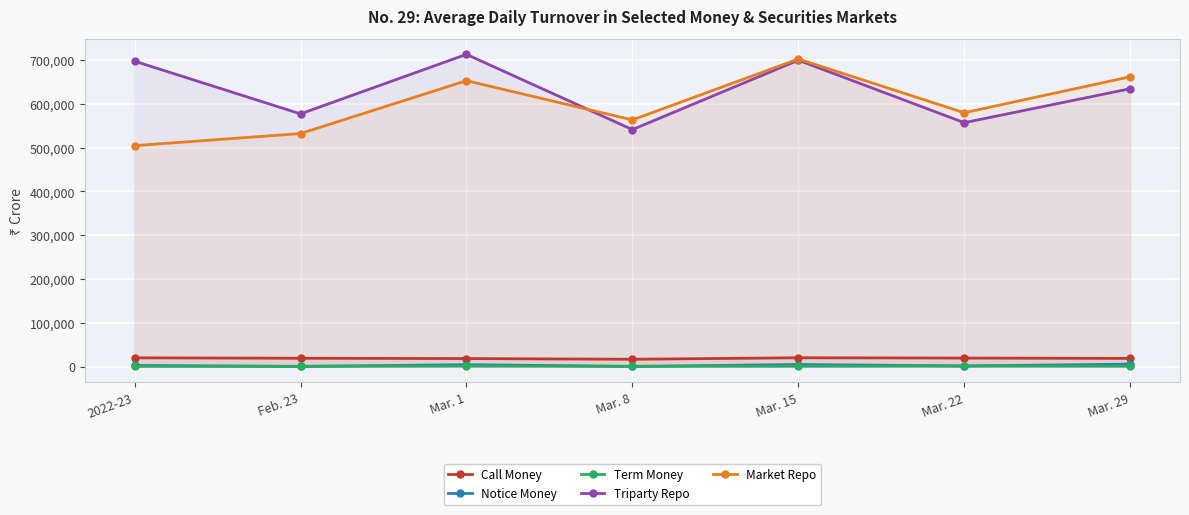

Which has a higher value, Mar. 1 or Mar. 15?

Mar. 15